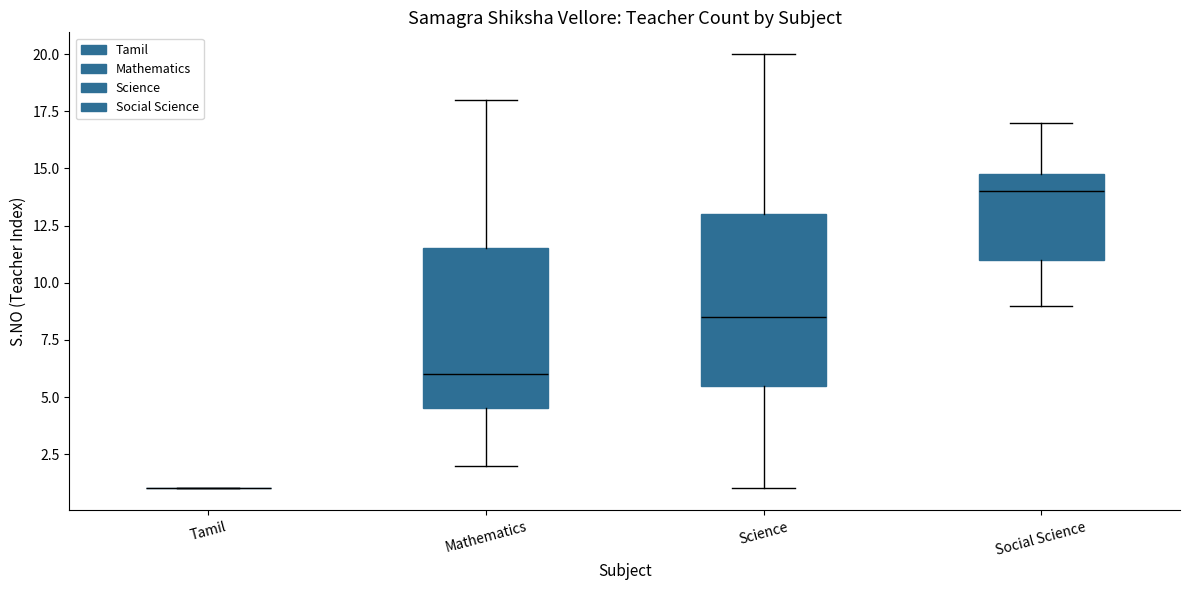

Reading left to right, read every box against the y-axis: the position of its median line, the range the box covers, and the ends of its whiskers. The values are not printed on the chart, so give them approximately, as read against the axis.

Tamil: box collapsed to a line at 1.0, whiskers 1.0 to 1.0
Mathematics: median 6.0, box 4.5 to 11.5, whiskers 2.0 to 18.0
Science: median 8.5, box 5.5 to 13.0, whiskers 1.0 to 20.0
Social Science: median 14.0, box 11.0 to 15.0, whiskers 9.0 to 17.0